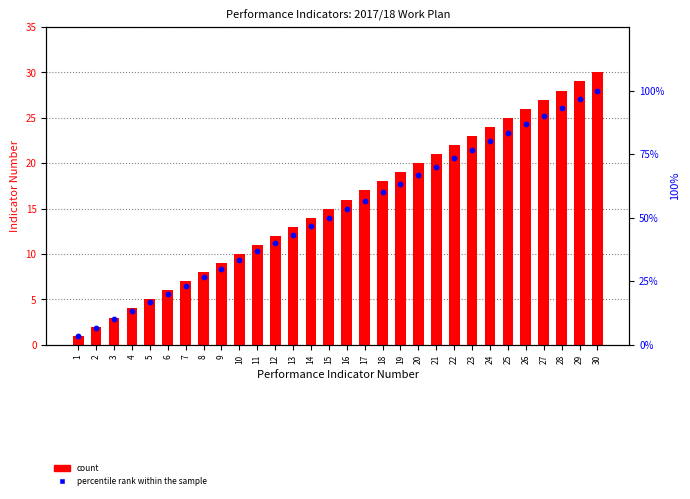

What is the total value across all series at 14?

60.7